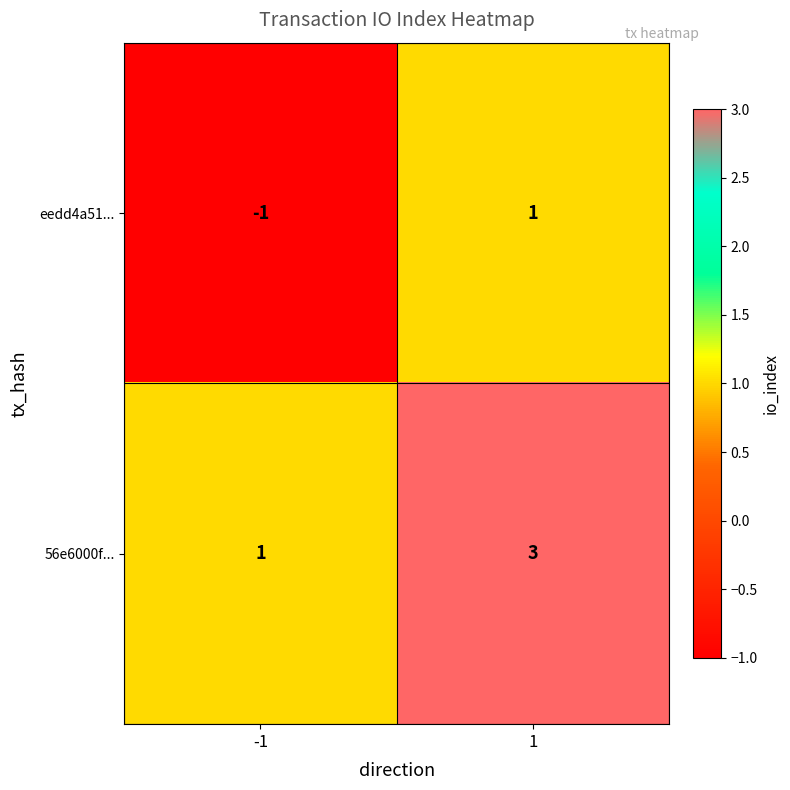

Reading left to right, what are all the values shown in this chart?

eedd4a51...: -1=-1	1=1
56e6000f...: -1=1	1=3